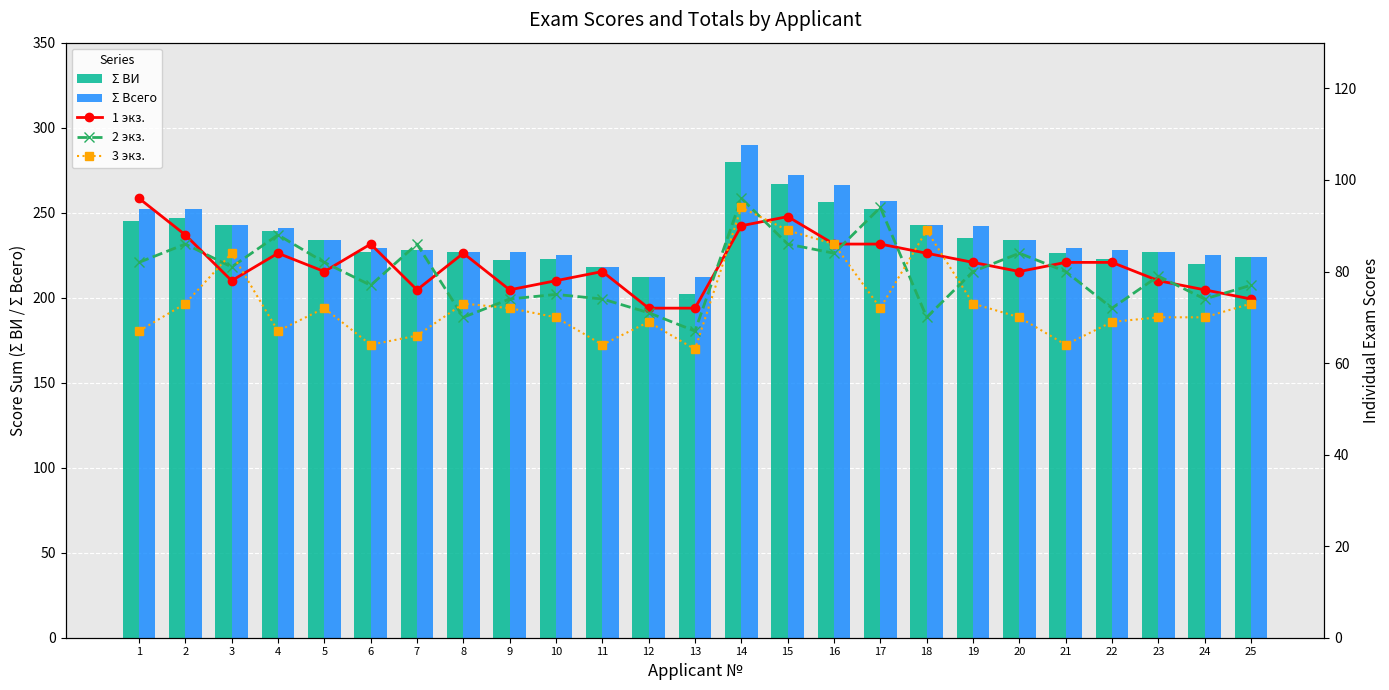

Which series has the largest range (max minus min)?

Σ ВИ